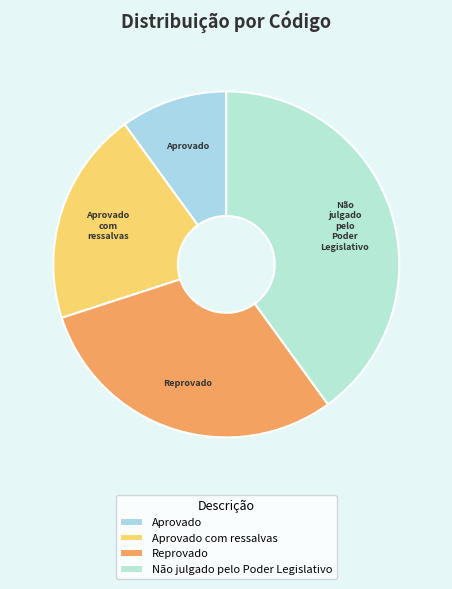

Rank the categories by value from highest to lowest.

Não julgado pelo Poder Legislativo, Reprovado, Aprovado com ressalvas, Aprovado